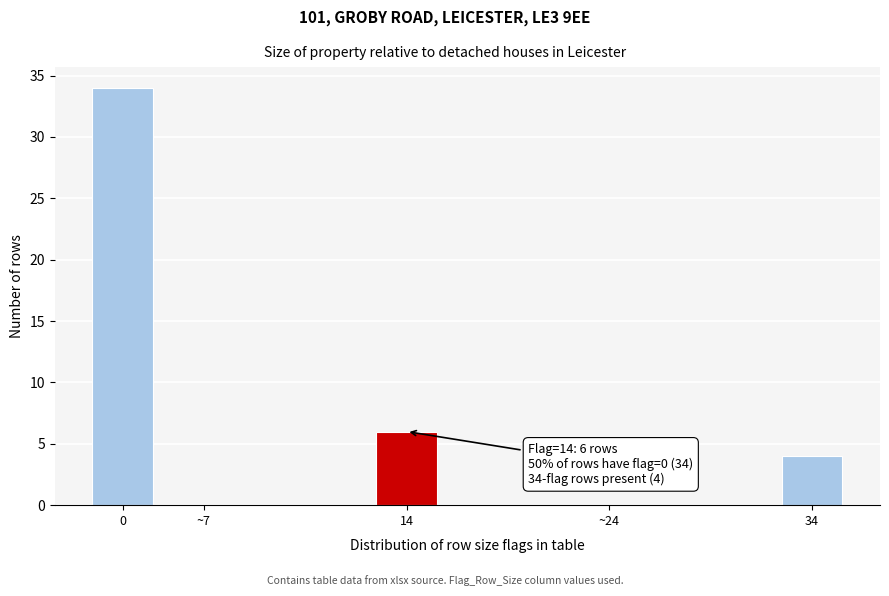

Reading right to left, what are all the values shown in this chart?

34=4	~24=0	14=6	~7=0	0=34